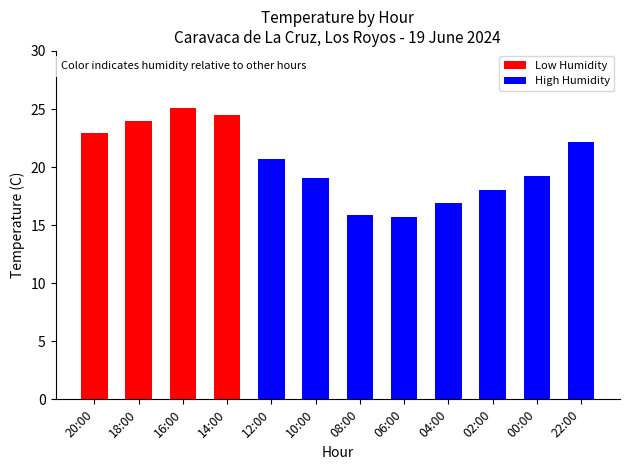

What is the approximate value at 08:00?

15.9